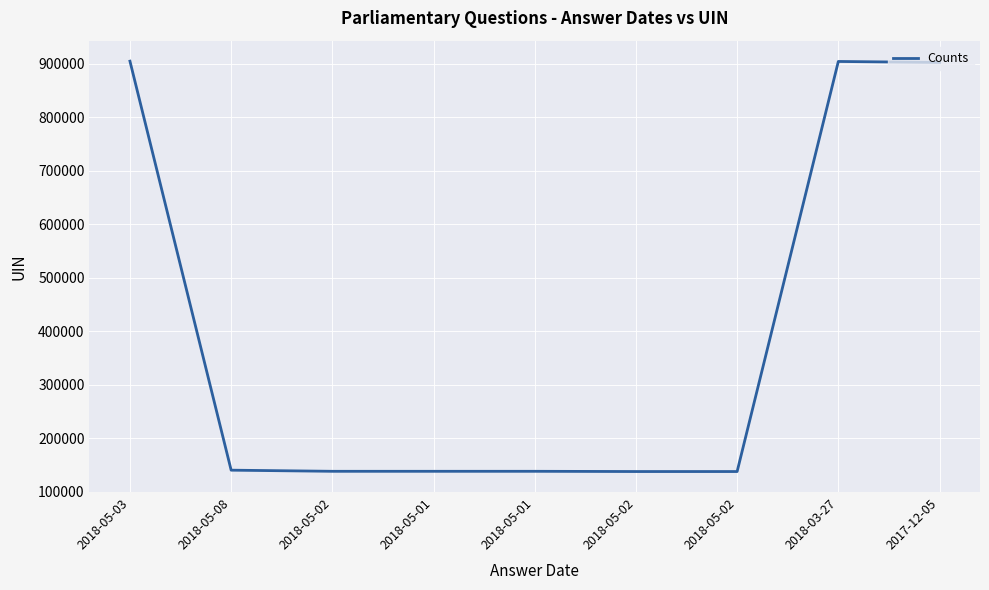

Does the chart have visible grid lines?

Yes